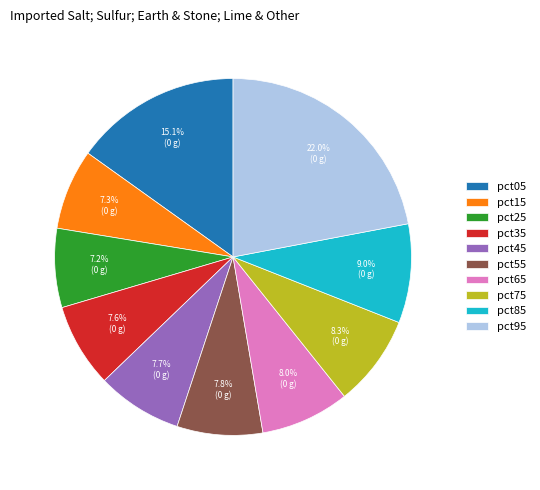

Is it true that pct35 is 20% of the pie?

False